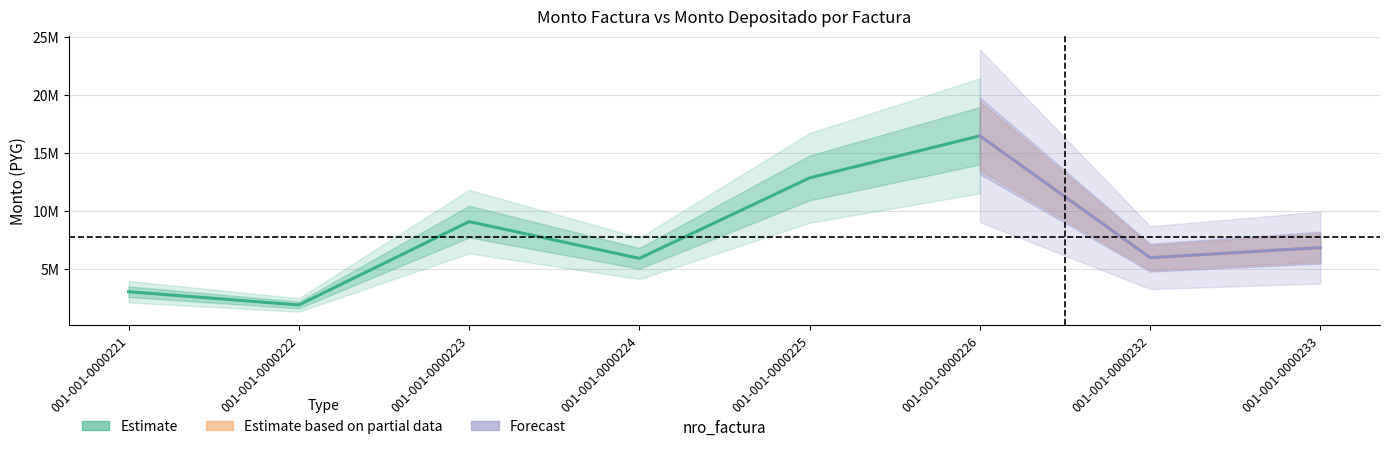

True or false: monto_factura and monto_depositado_proveedor intersect in this chart.

False